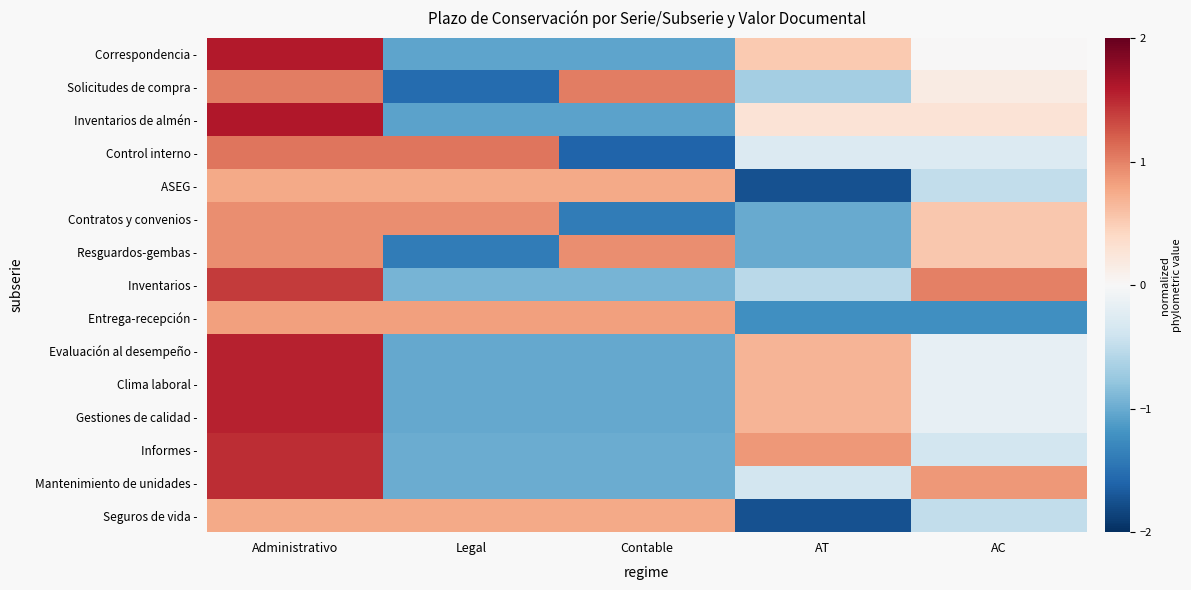

Reading left to right, extract all data points from this chart.

Correspondencia -: Administrativo=1.6	Legal=-1.1	Contable=-1.1	AT=0.5	AC=0.0
Solicitudes de compra -: Administrativo=1.0	Legal=-1.5	Contable=1.0	AT=-0.7	AC=0.2
Inventarios de almén -: Administrativo=1.6	Legal=-1.1	Contable=-1.1	AT=0.3	AC=0.3
Control interno -: Administrativo=1.1	Legal=1.1	Contable=-1.6	AT=-0.3	AC=-0.3
ASEG -: Administrativo=0.8	Legal=0.8	Contable=0.8	AT=-1.8	AC=-0.5
Contratos y convenios -: Administrativo=0.9	Legal=0.9	Contable=-1.4	AT=-1.0	AC=0.5
Resguardos-gembas -: Administrativo=0.9	Legal=-1.4	Contable=0.9	AT=-1.0	AC=0.5
Inventarios -: Administrativo=1.4	Legal=-0.9	Contable=-0.9	AT=-0.5	AC=1.0
Entrega-recepción -: Administrativo=0.8	Legal=0.8	Contable=0.8	AT=-1.2	AC=-1.2
Evaluación al desempeño -: Administrativo=1.5	Legal=-1.0	Contable=-1.0	AT=0.7	AC=-0.2
Clima laboral -: Administrativo=1.5	Legal=-1.0	Contable=-1.0	AT=0.7	AC=-0.2
Gestiones de calidad -: Administrativo=1.5	Legal=-1.0	Contable=-1.0	AT=0.7	AC=-0.2
Informes -: Administrativo=1.5	Legal=-1.0	Contable=-1.0	AT=0.9	AC=-0.4
Mantenimiento de unidades -: Administrativo=1.5	Legal=-1.0	Contable=-1.0	AT=-0.4	AC=0.9
Seguros de vida -: Administrativo=0.8	Legal=0.8	Contable=0.8	AT=-1.8	AC=-0.5